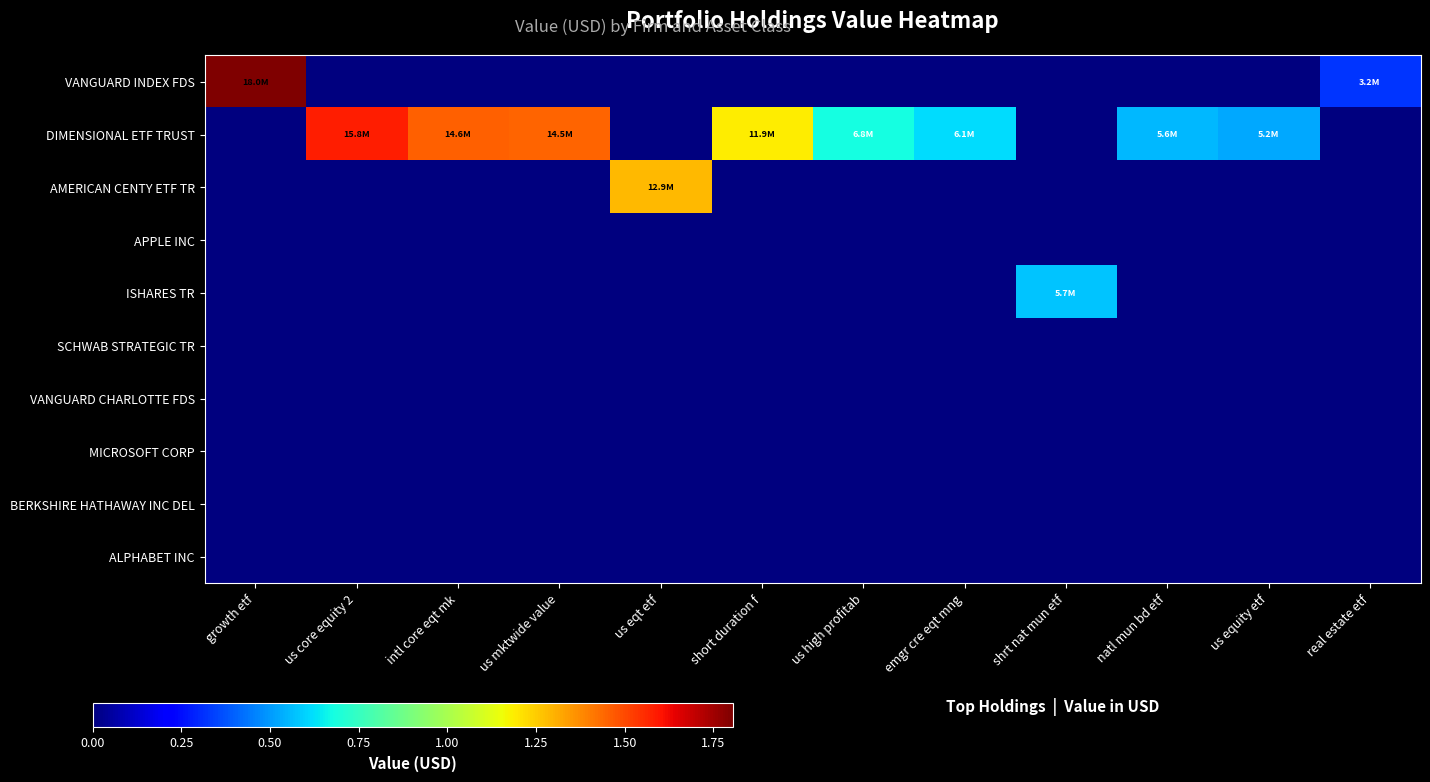

Count the number of data series in this chart.

10